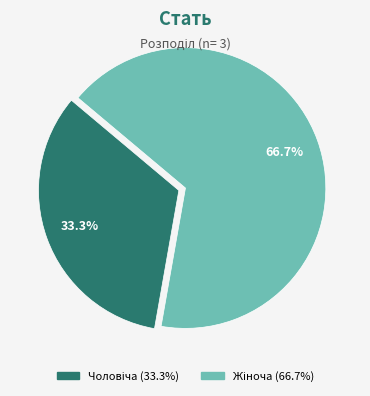

How many segments does this pie chart have?

2